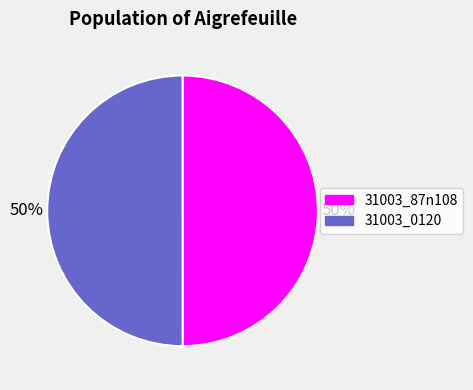

Is the sum of 31003_0120 and 31003_87n108 greater than half?

Yes